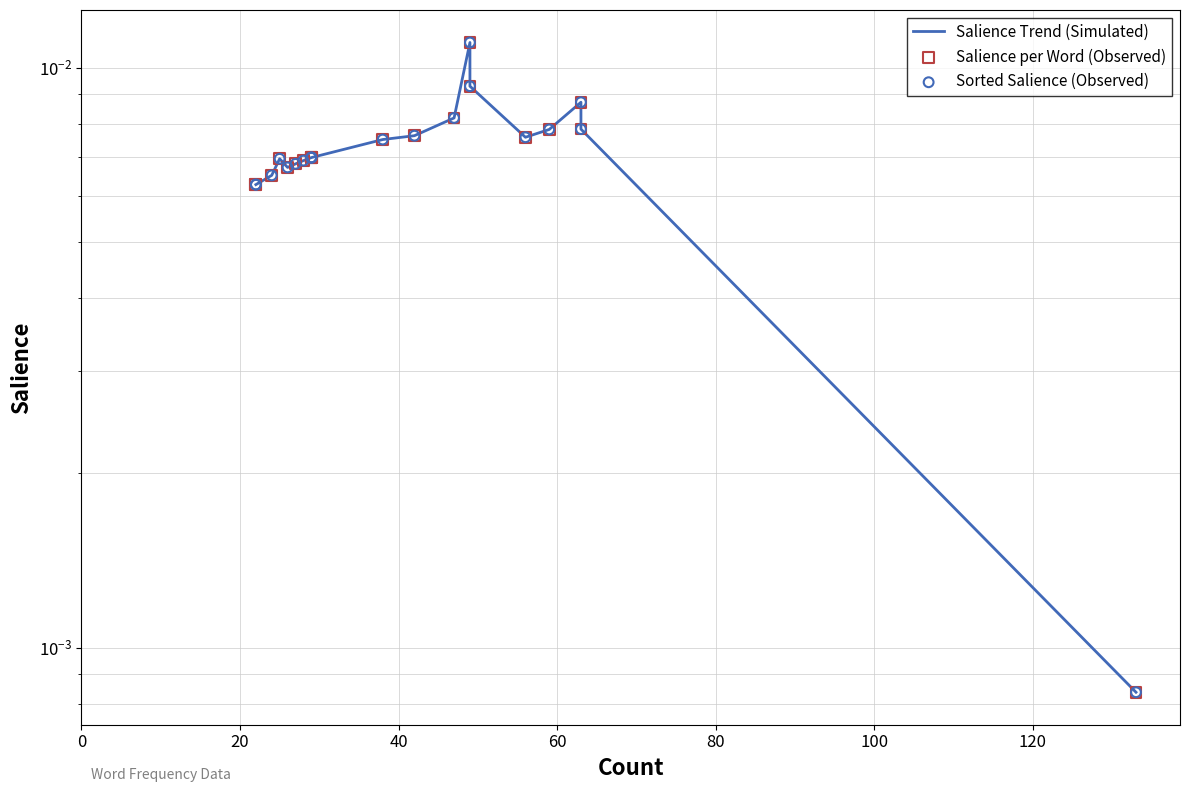

Is the value of Salience Trend (Simulated) at 100 greater than the value of Salience per Word (Observed) at 80?

No